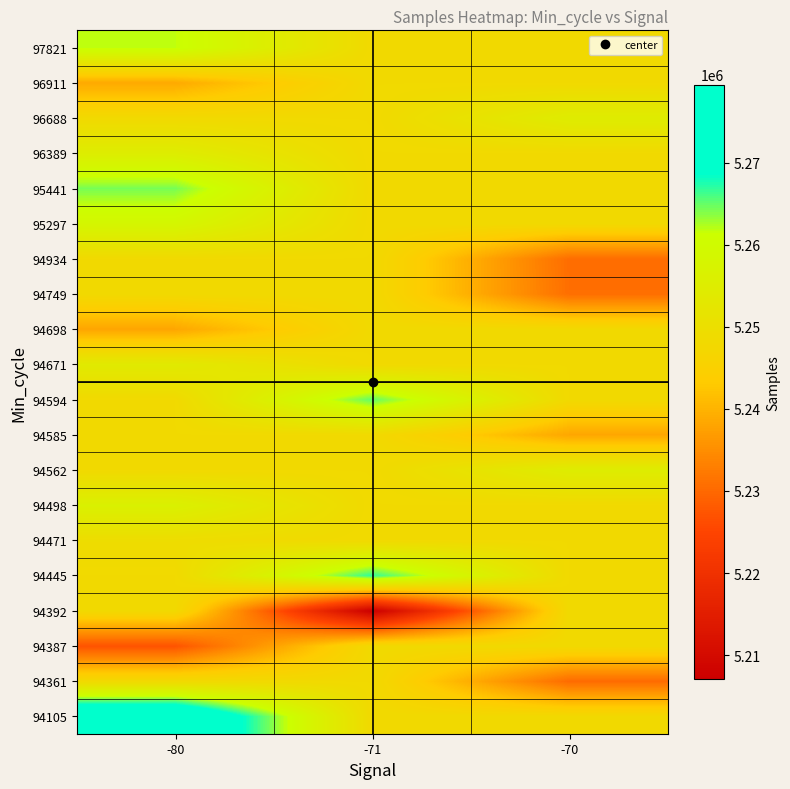

What is the total value across all series at -80?

105015033.1